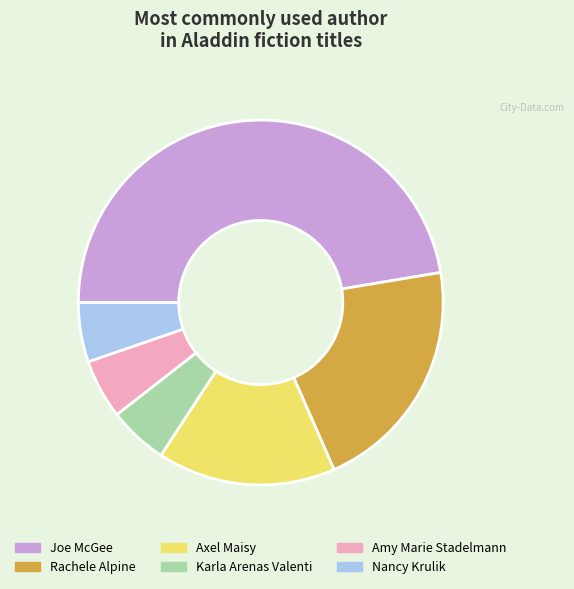

How many segments does this pie chart have?

6